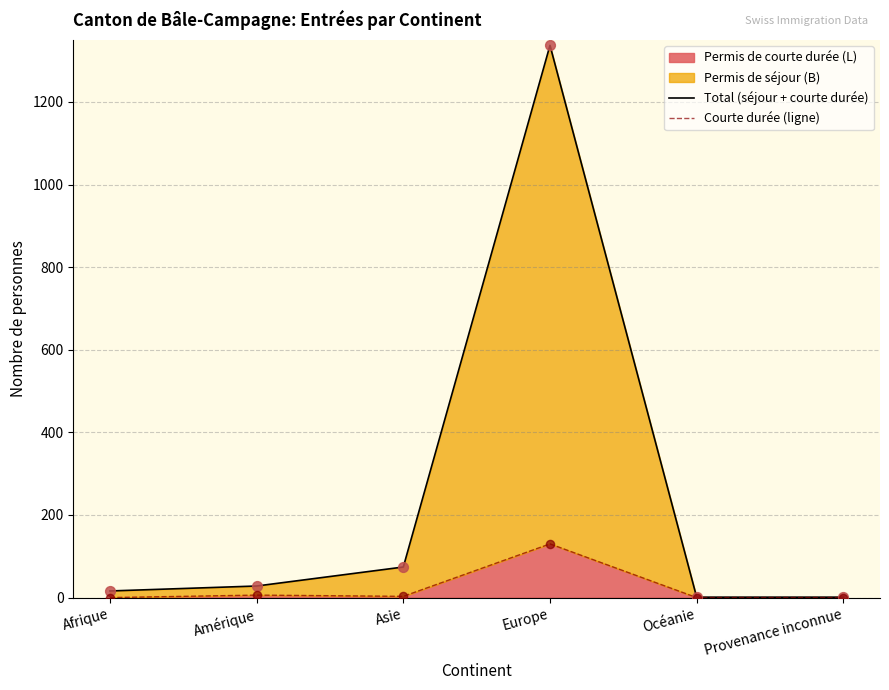

Is the value of Courte durée (ligne) at Europe greater than the value of Total (séjour + courte durée) at Asie?

Yes